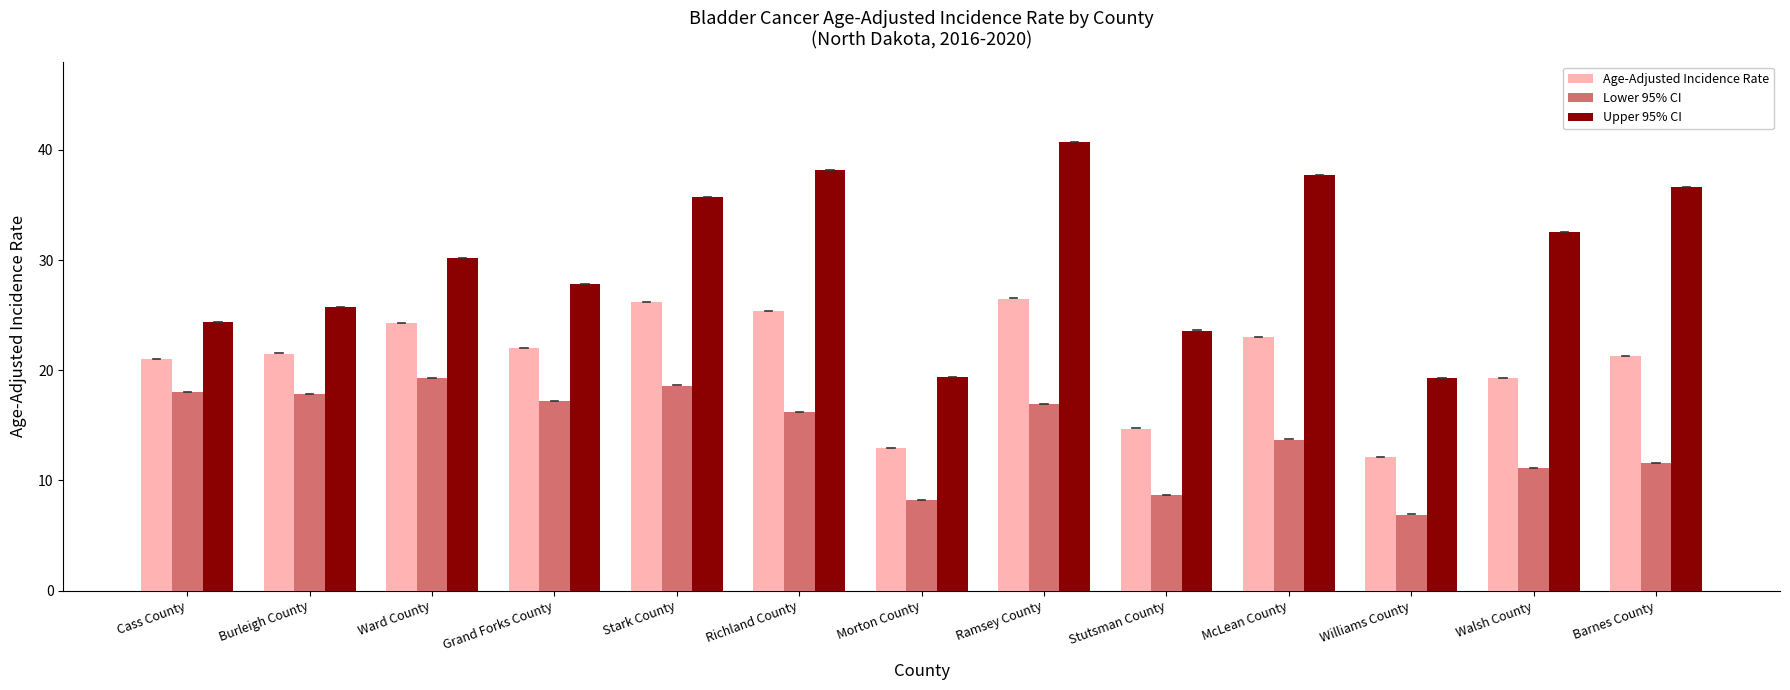

What is the total value across all series at Williams County?

38.3